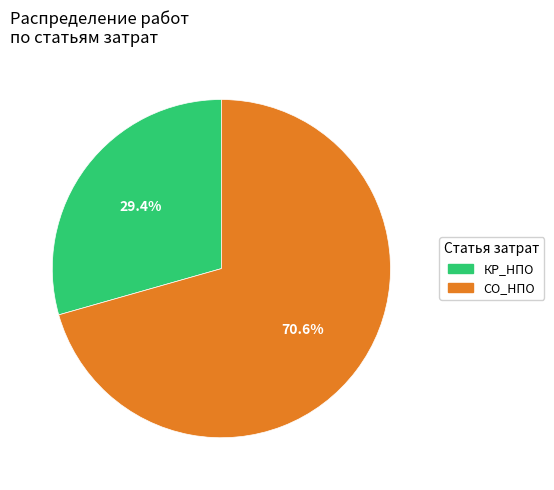

Approximately how many times larger is the value at СО_НПО compared to КР_НПО?

2.4